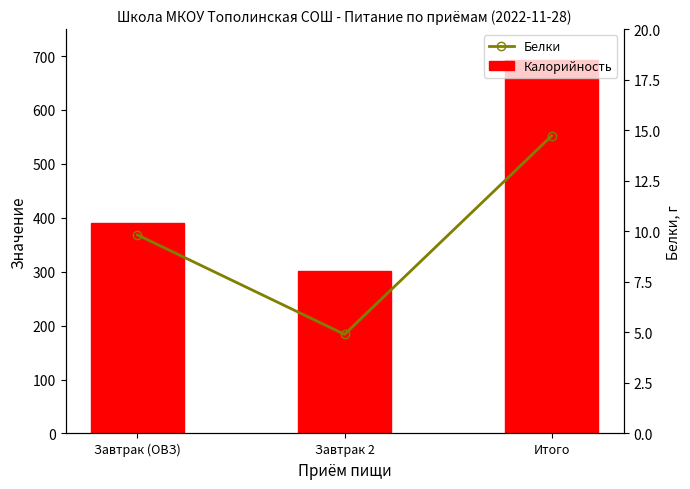

What is the difference between the Белки values at Итого and Завтрак 2?

9.8